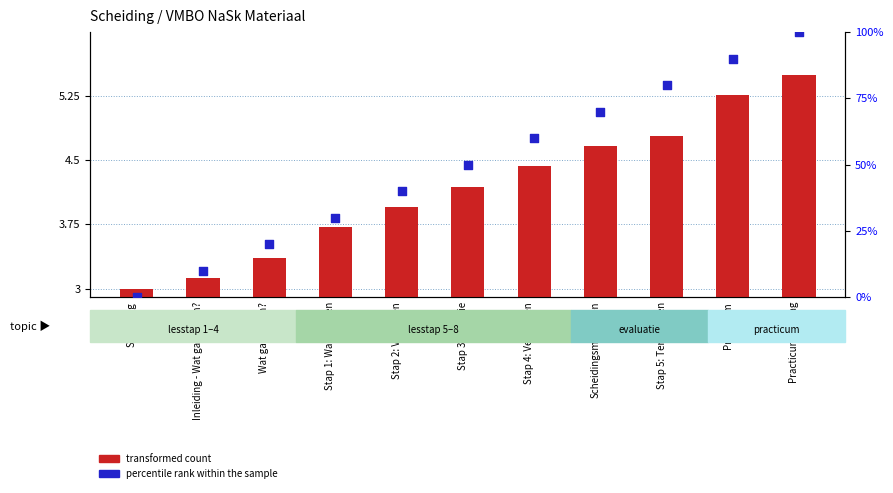

Which series has the largest total across all categories?

percentile rank within the sample